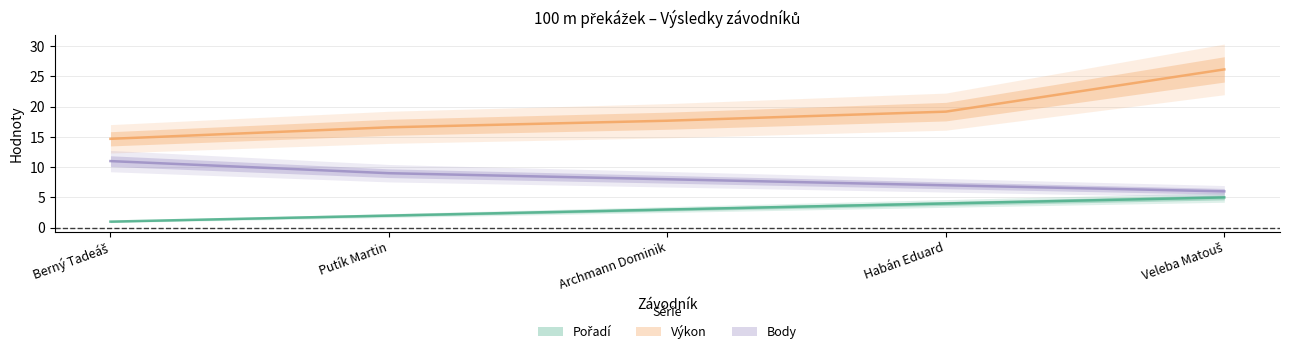

Where is Výkon nearest to the value 20?

Habán Eduard